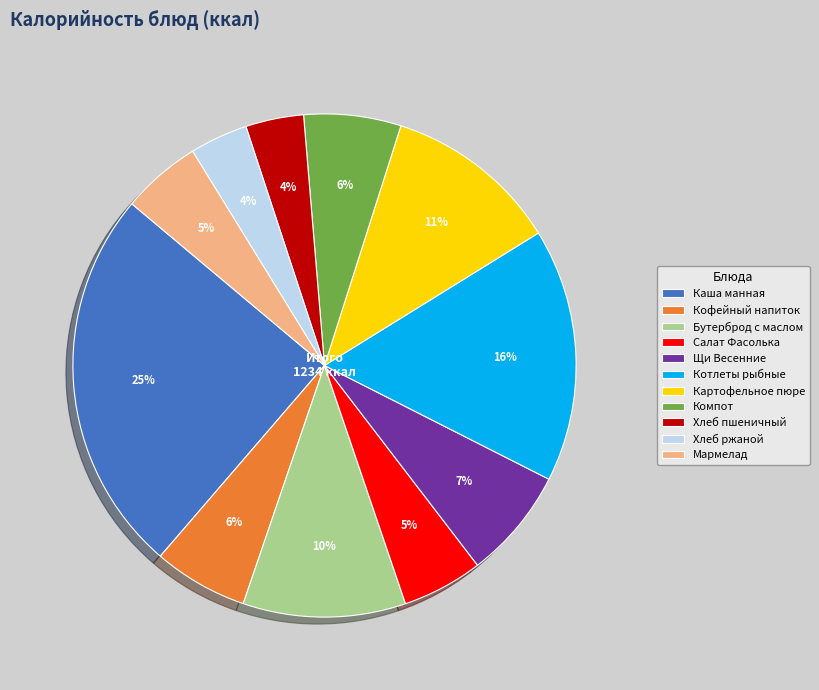

Which has a higher value, Хлеб ржаной or Мармелад?

Мармелад